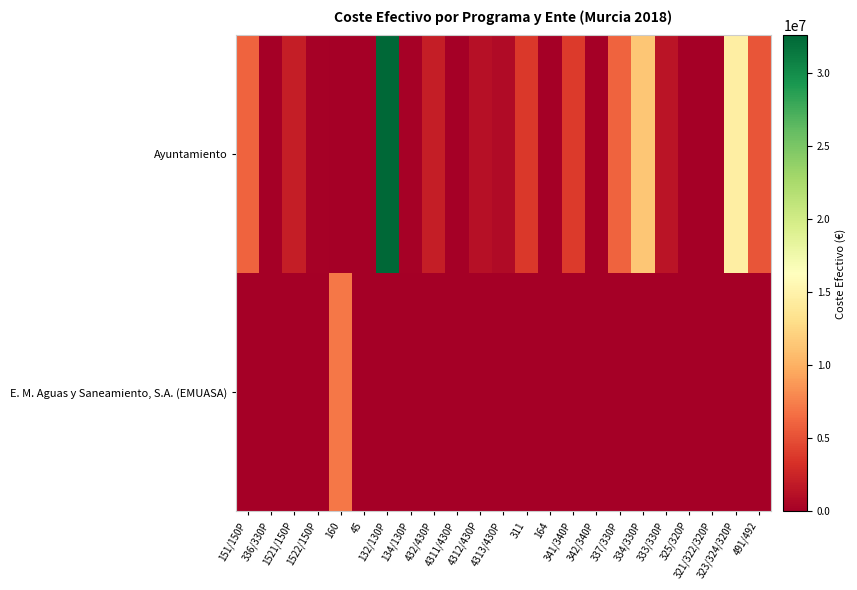

Reading left to right, extract all data points from this chart.

Ayuntamiento: 151/150P=6069999.9	336/330P=83250.4	1521/150P=2085318.9	1522/150P=199781.1	160=0.0	45=3230.0	132/130P=32550065.9	134/130P=182018.5	432/430P=2035583.3	4311/430P=0.0	4312/430P=1152246.2	4313/430P=874749.9	311=3744233.9	164=73844.5	341/340P=3923435.7	342/340P=0.0	337/330P=6091805.2	334/330P=11348033.1	333/330P=1488568.7	325/320P=0.0	321/322/320P=0.0	323/324/320P=14503867.8	491/492=5300089.7
E. M. Aguas y Saneamiento, S.A. (EMUASA): 151/150P=0.0	336/330P=0.0	1521/150P=0.0	1522/150P=0.0	160=7062609.0	45=0.0	132/130P=0.0	134/130P=0.0	432/430P=0.0	4311/430P=0.0	4312/430P=0.0	4313/430P=0.0	311=0.0	164=0.0	341/340P=0.0	342/340P=0.0	337/330P=0.0	334/330P=0.0	333/330P=0.0	325/320P=0.0	321/322/320P=0.0	323/324/320P=0.0	491/492=0.0